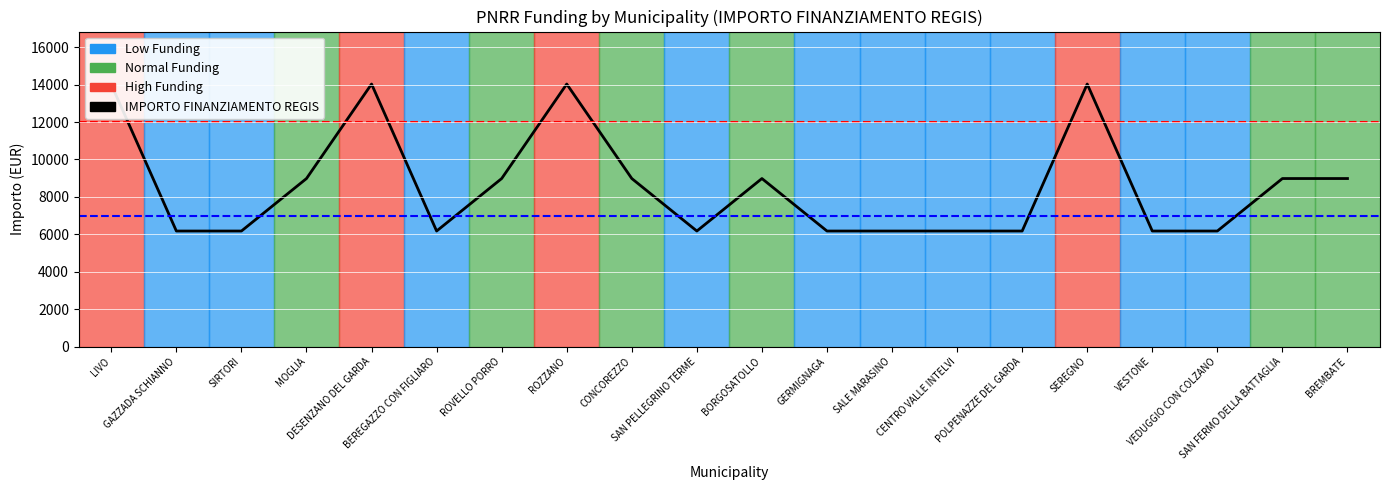

Reading left to right, list all the values displayed in this chart.

LIVO=14000.0	GAZZADA SCHIANNO=6173.2	SIRTORI=6173.2	MOGLIA=8979.2	DESENZANO DEL GARDA=14030.0	BEREGAZZO CON FIGLIARO=6173.2	ROVELLO PORRO=8979.2	ROZZANO=14030.0	CONCOREZZO=8979.2	SAN PELLEGRINO TERME=6173.2	BORGOSATOLLO=8979.2	GERMIGNAGA=6173.2	SALE MARASINO=6173.2	CENTRO VALLE INTELVI=6173.2	POLPENAZZE DEL GARDA=6173.2	SEREGNO=14030.0	VESTONE=6173.2	VEDUGGIO CON COLZANO=6173.2	SAN FERMO DELLA BATTAGLIA=8979.2	BREMBATE=8979.2